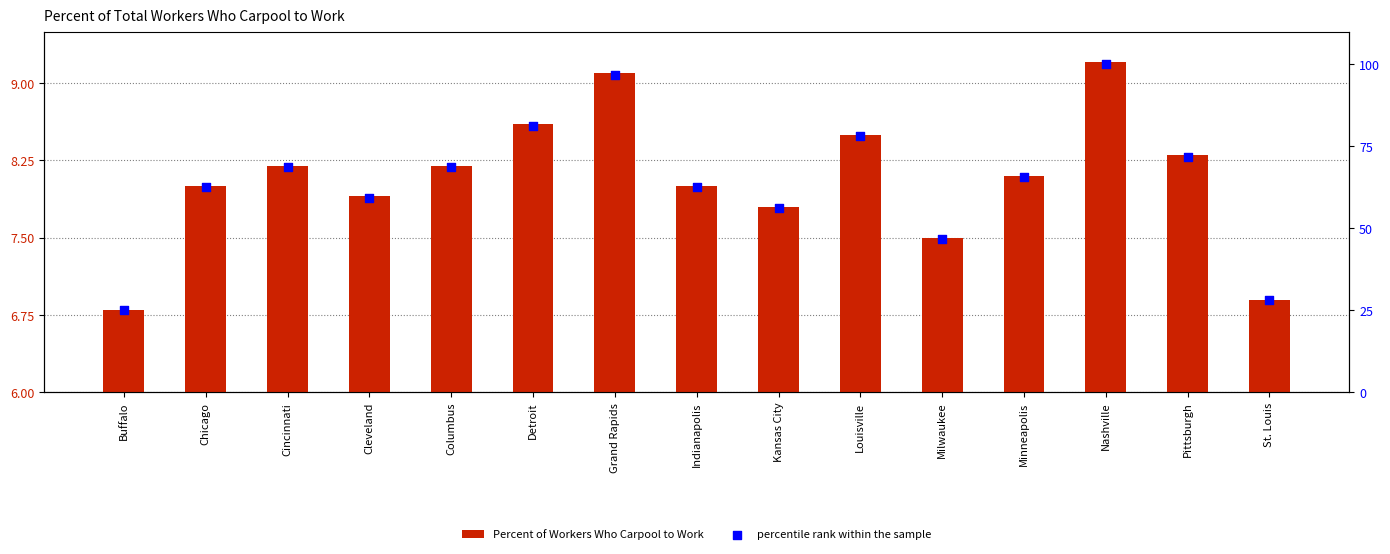

At which category is the sum across all series the highest?

Nashville